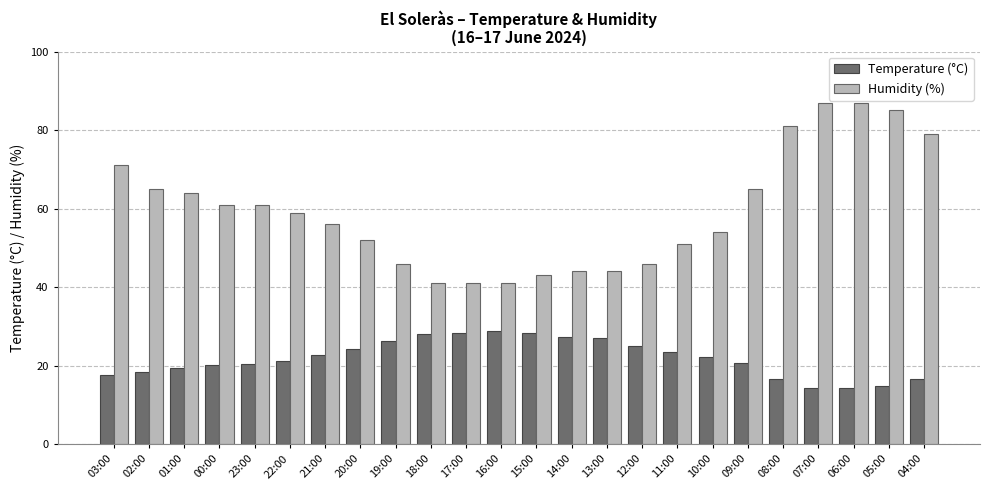

What is the maximum value shown in the chart?

87.0